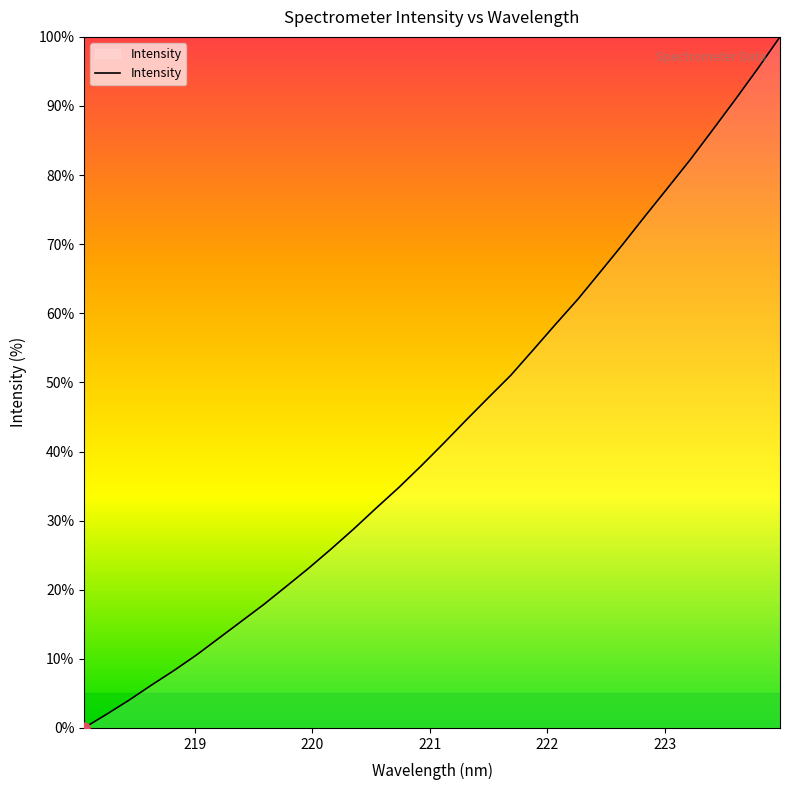

What is the difference between the maximum and minimum values?

100.0